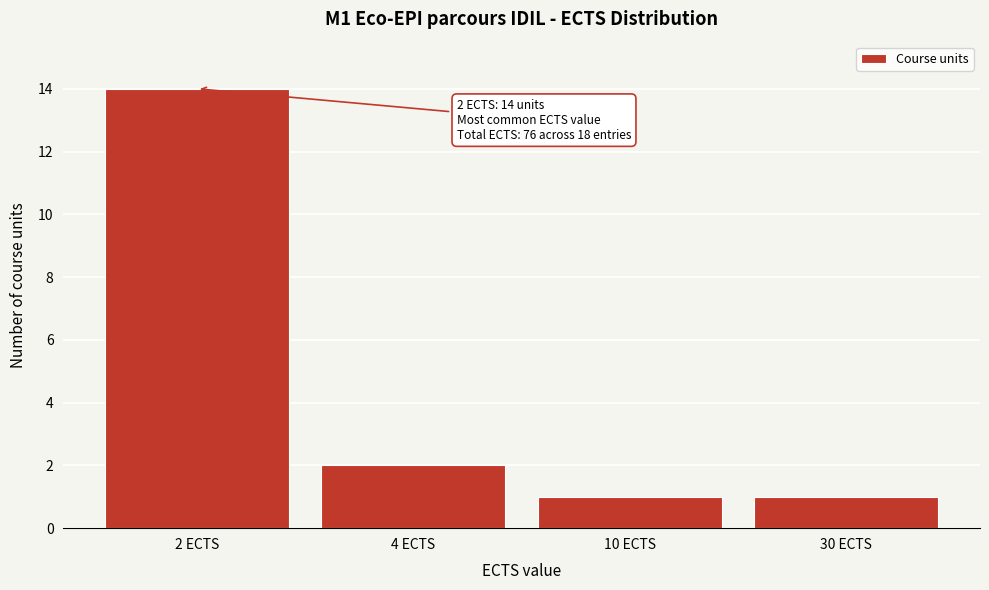

Reading right to left, list all the values displayed in this chart.

30 ECTS=1	10 ECTS=1	4 ECTS=2	2 ECTS=14